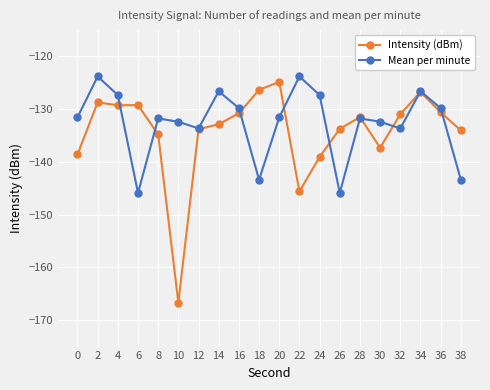

Which series has the largest total across all categories?

Mean per minute